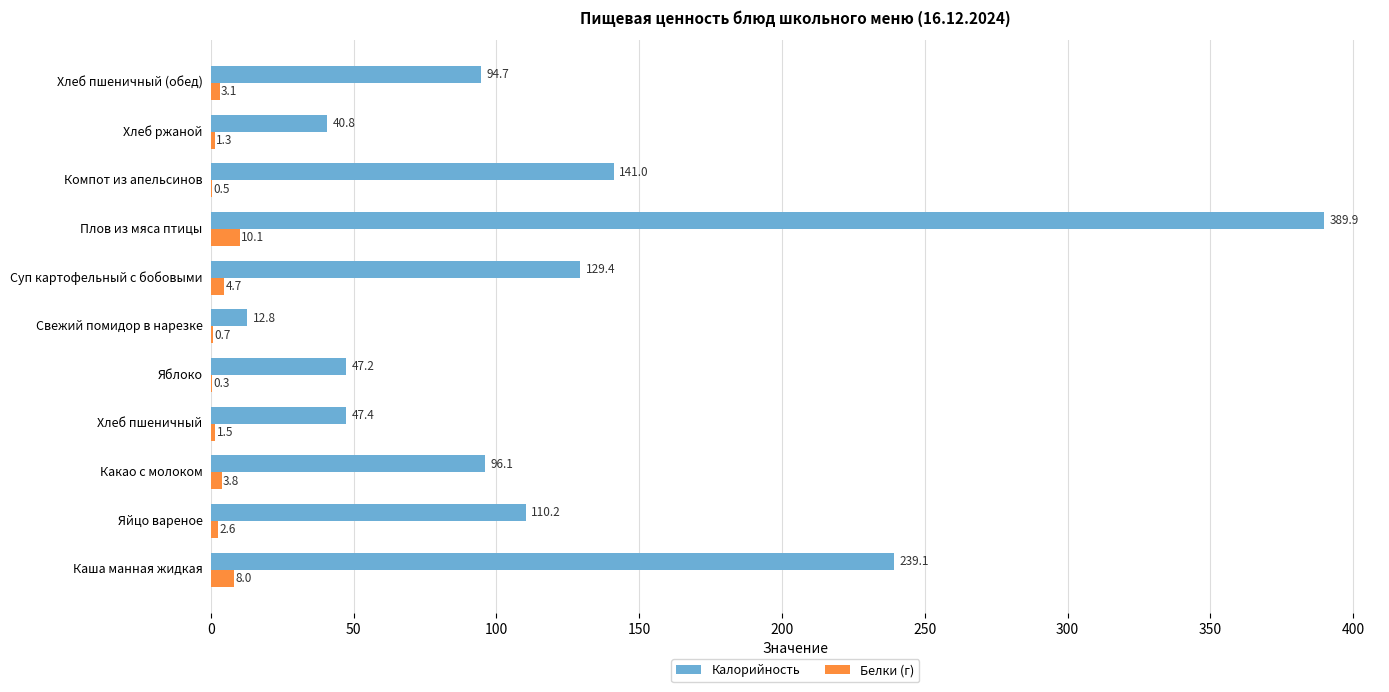

How many data points does each series have?

11